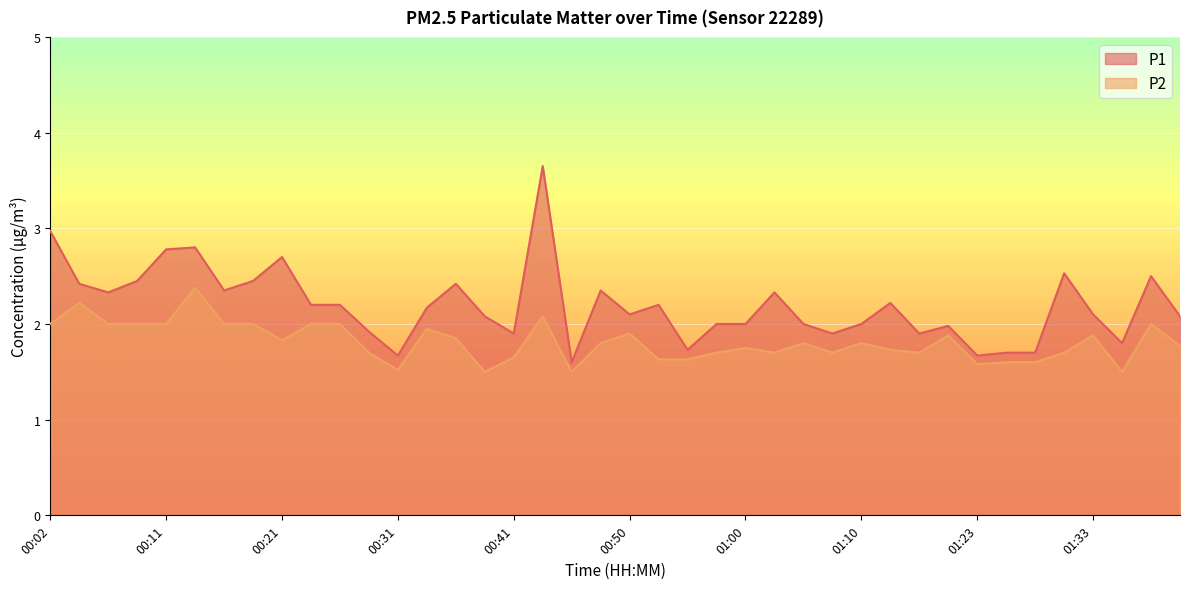

Where is the first local maximum for P1?

00:14